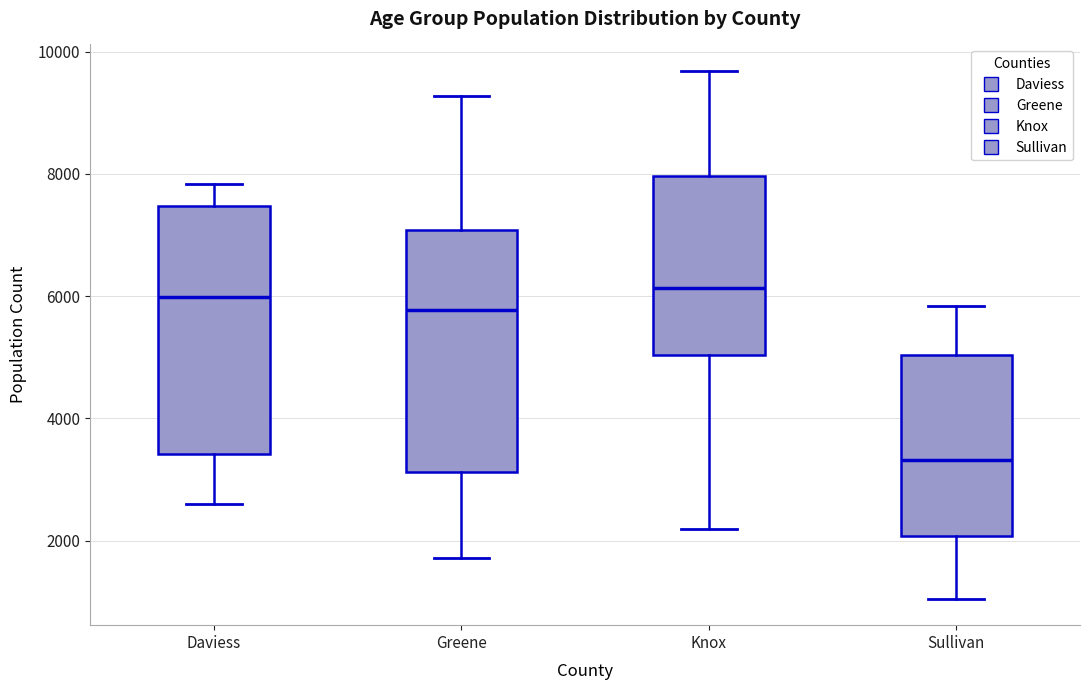

Where does the upper whisker of the box for Sullivan end on the y-axis? The values are not printed on the chart, so give them approximately, as read against the axis.

5800